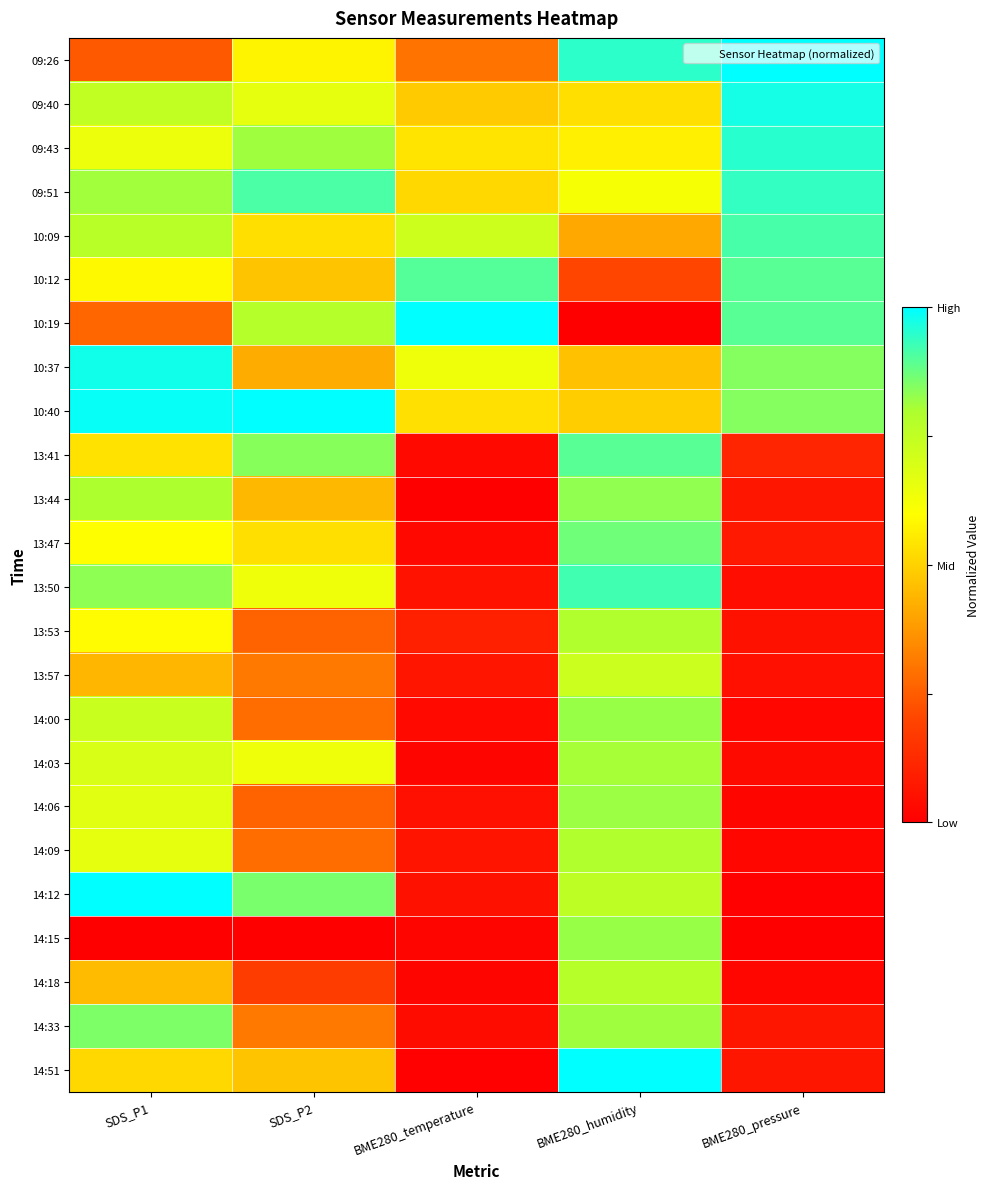

Rank the series at BME280_pressure from lowest to highest value.

14:15, 14:12, 14:06, 14:09, 14:00, 14:18, 14:03, 13:50, 13:57, 13:53, 14:51, 14:33, 13:44, 13:47, 13:41, 10:40, 10:37, 10:19, 10:12, 10:09, 09:51, 09:43, 09:40, 09:26